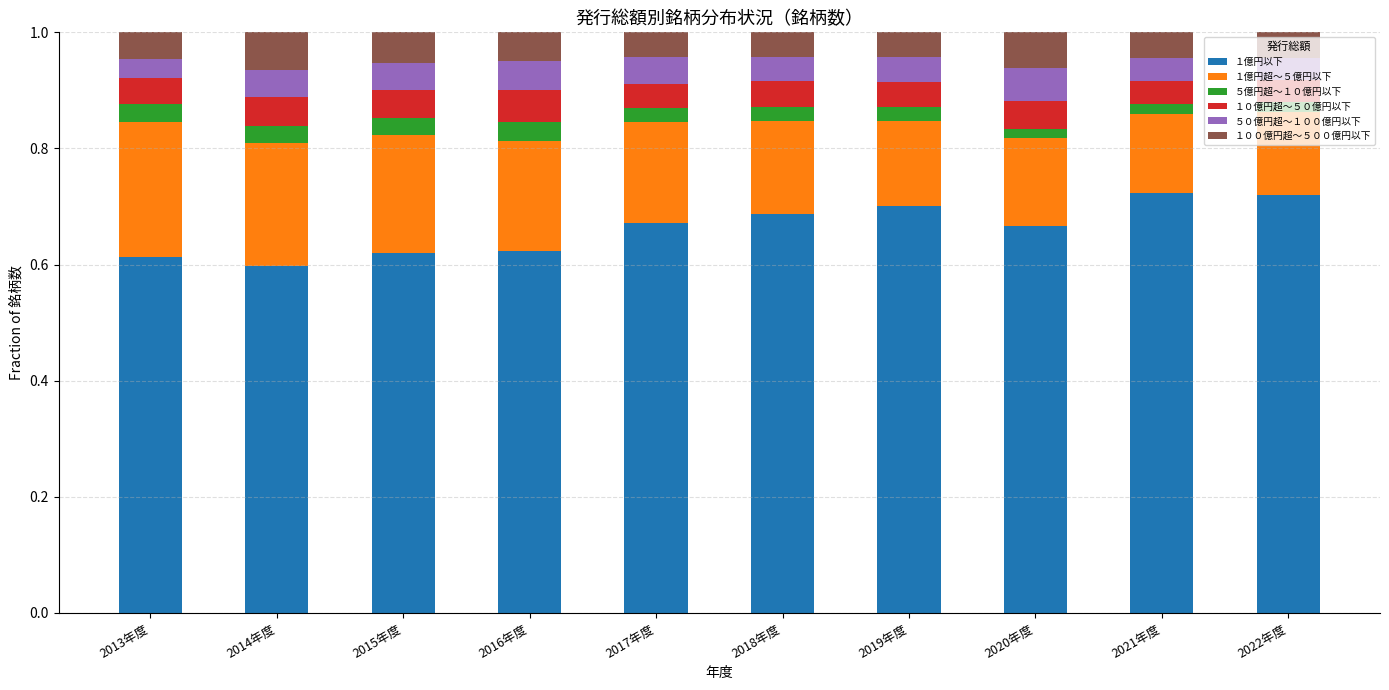

Are the bars horizontal?

No